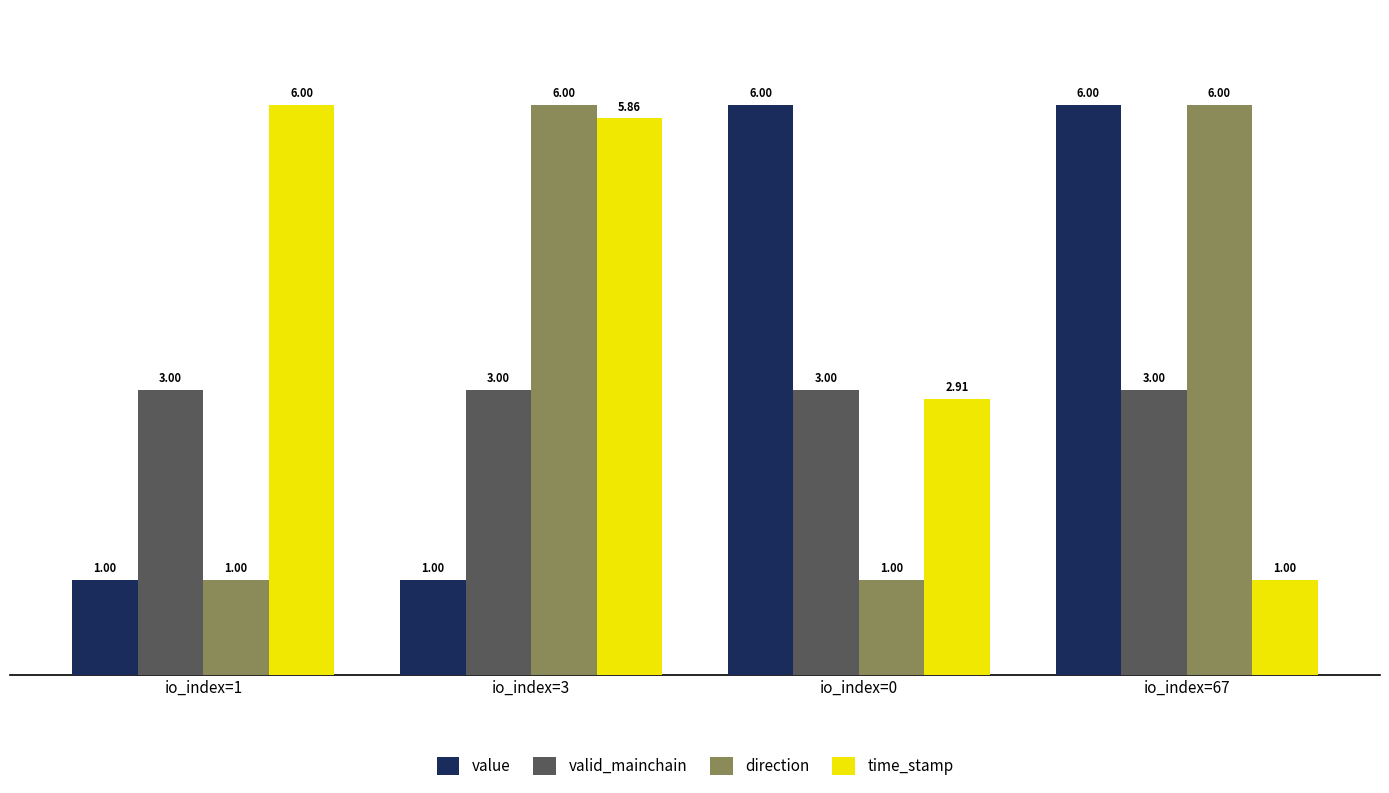

What is the difference between the maximum and second lowest values in the value series?

5.0